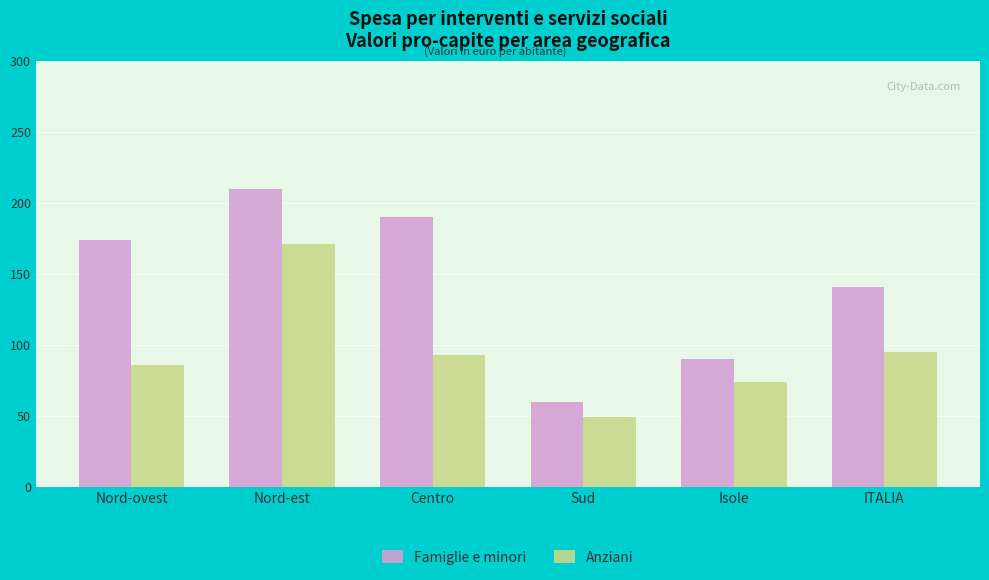

What position from the right is Isole?

2